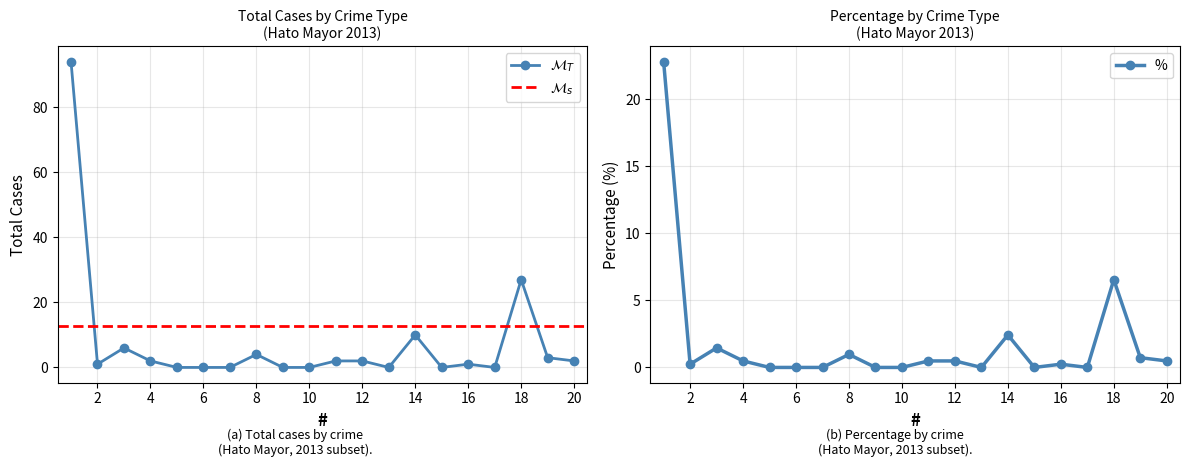

The value of % at 16 is 0.2. True or false?

True